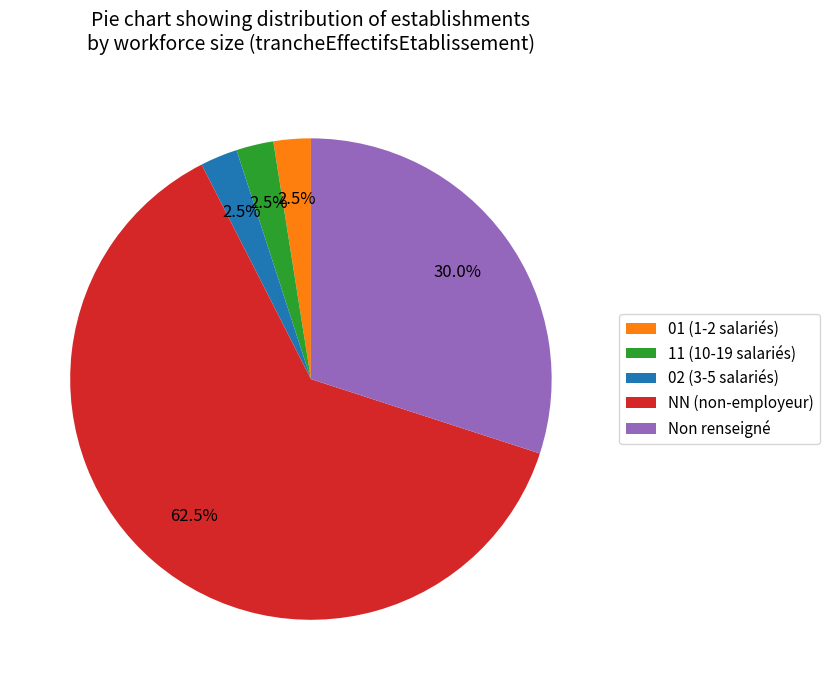

Is NN (non-employeur) the majority of the pie?

Yes